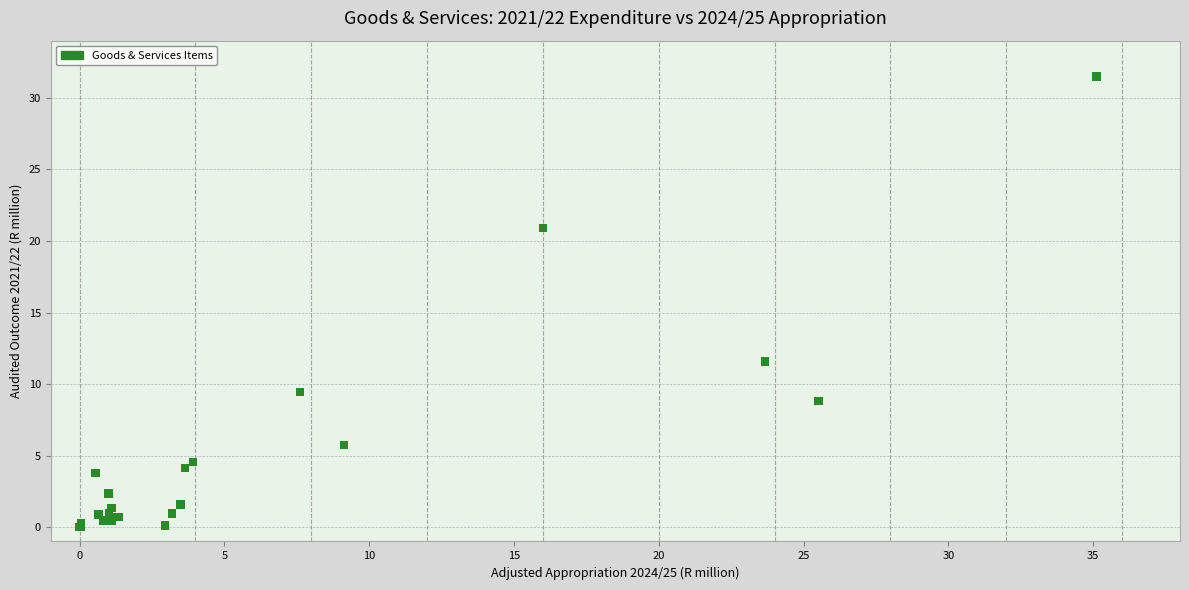

What Y value in the scatter plot is closest to 15?

11.6